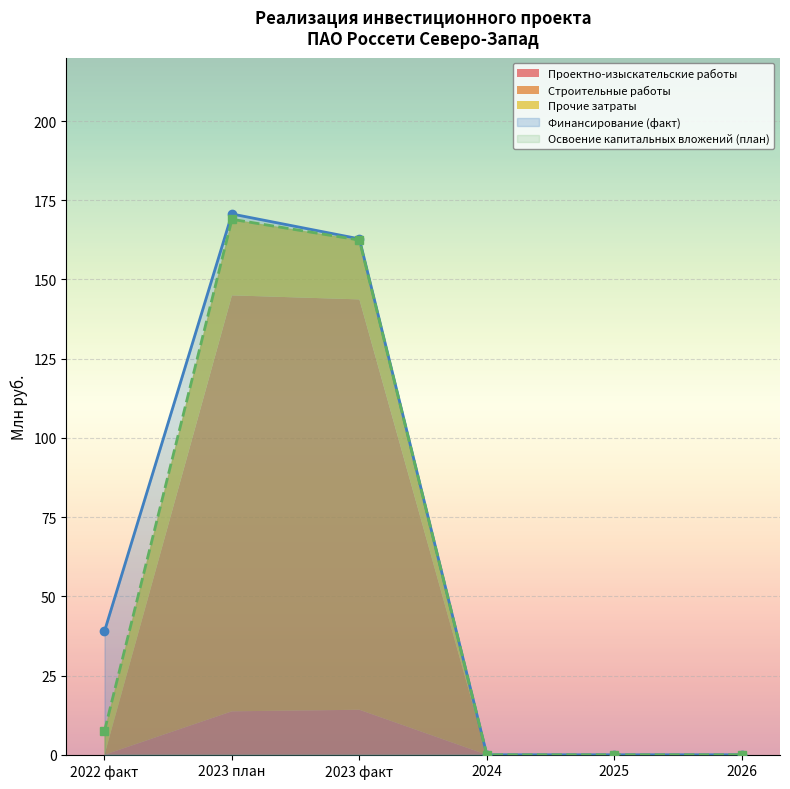

The value of Освоение капитальных вложений (план) at 2026 is 75.5. True or false?

False